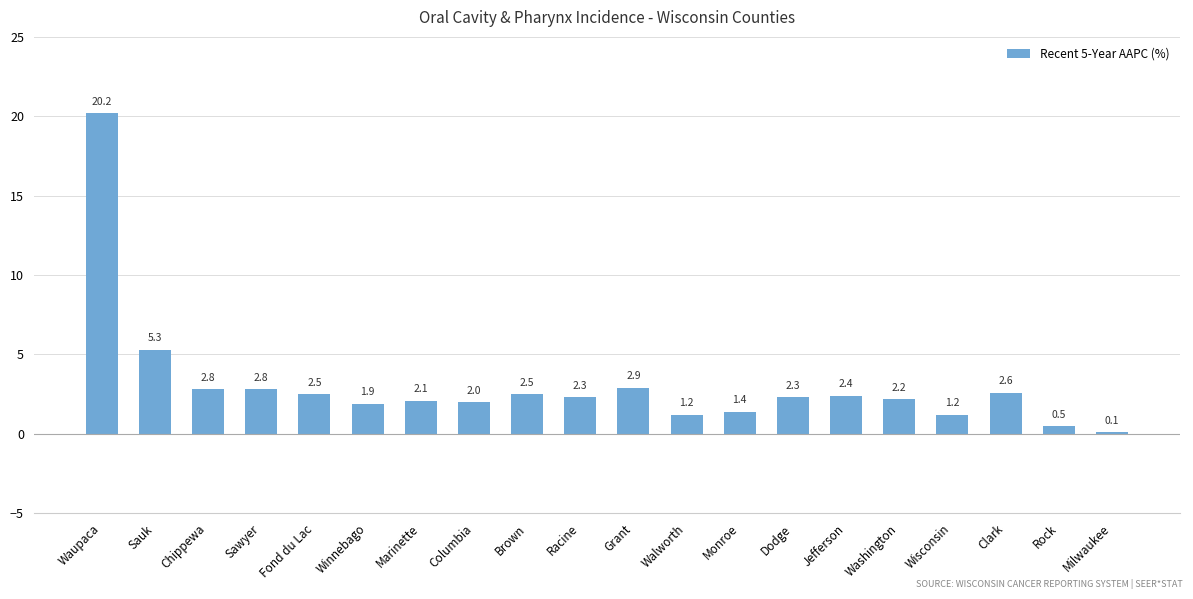

What is the difference between the second highest and second lowest values?

4.8